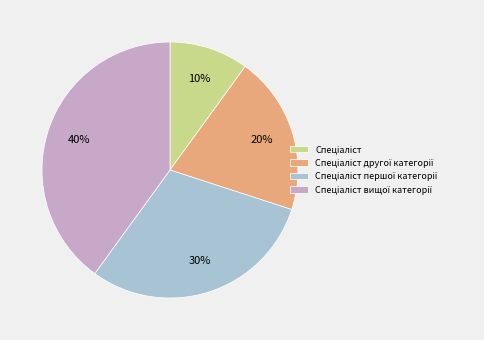

Is there a majority slice in this chart?

No